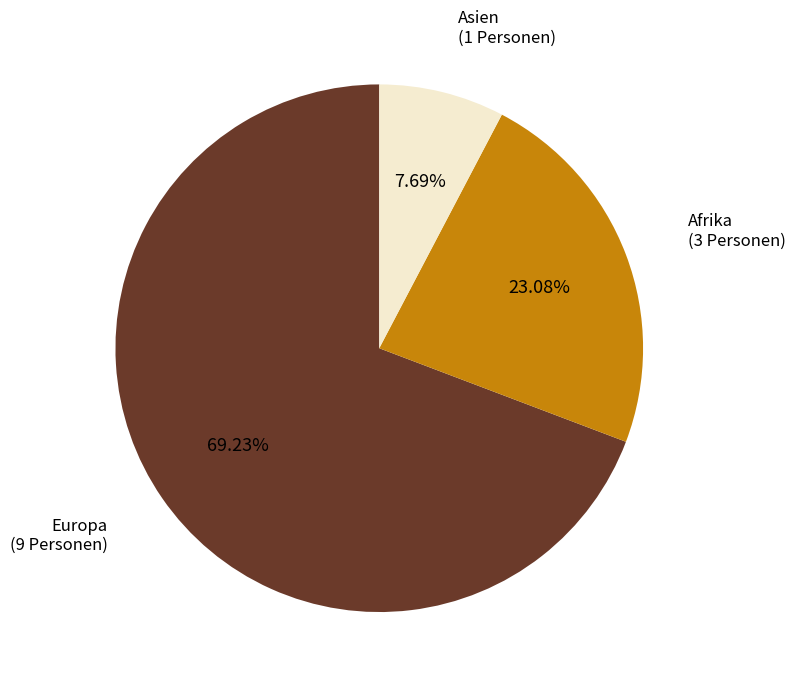

To the nearest percent, what percentage of the pie is Afrika?

23%